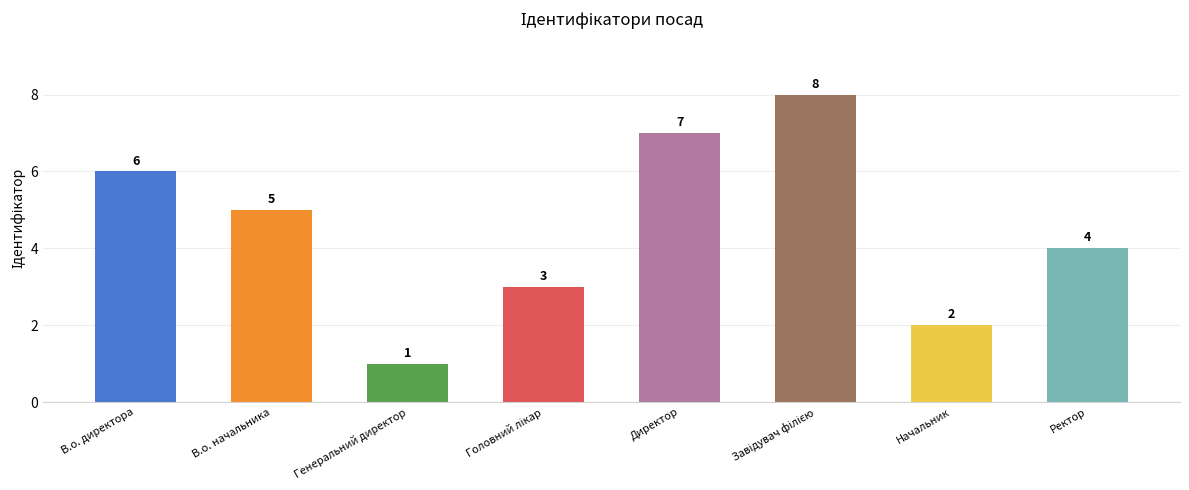

Which category has the lowest value across all series?

Генеральний директор